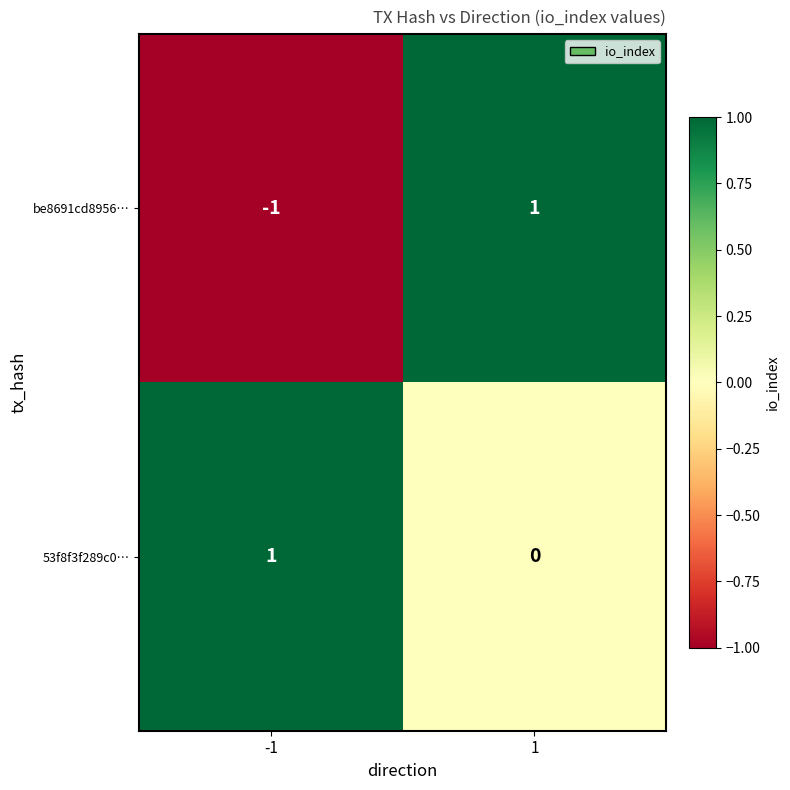

What is the difference between the highest and lowest values at -1?

2